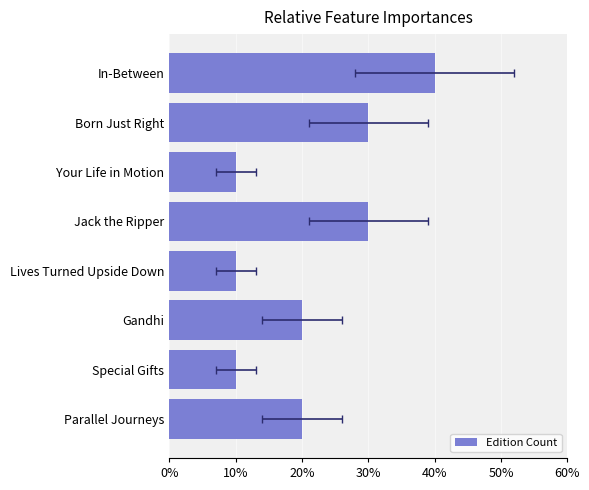

Does the chart contain any negative values?

No